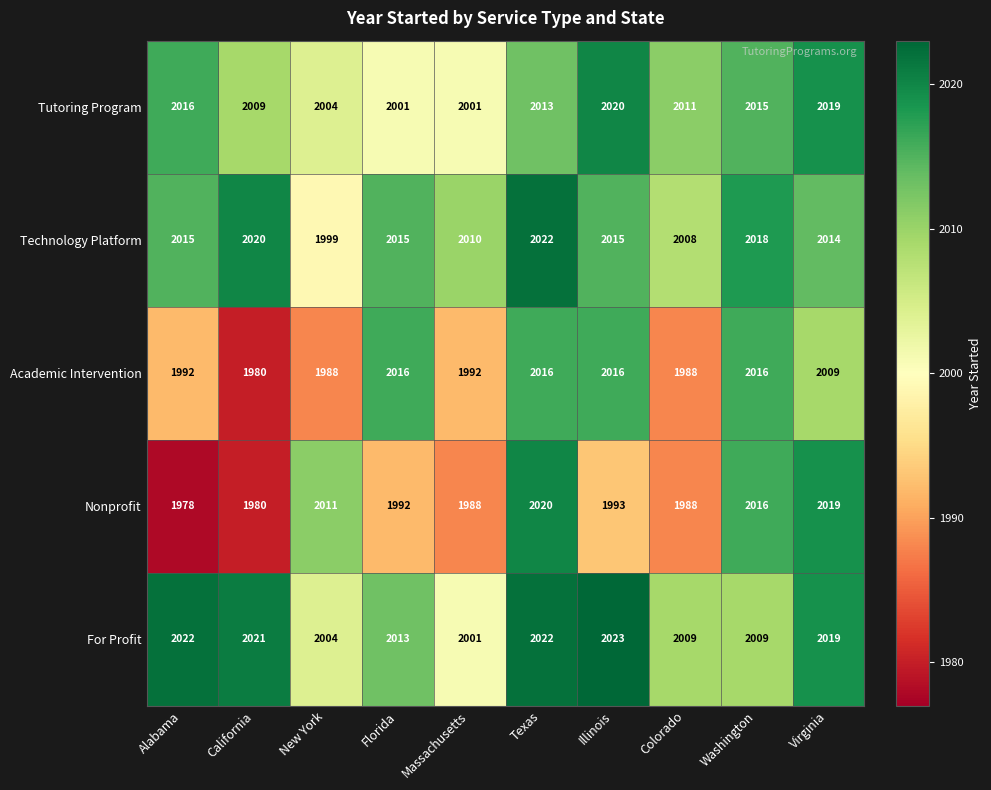

At which category does the chart reach its peak across all series?

Illinois